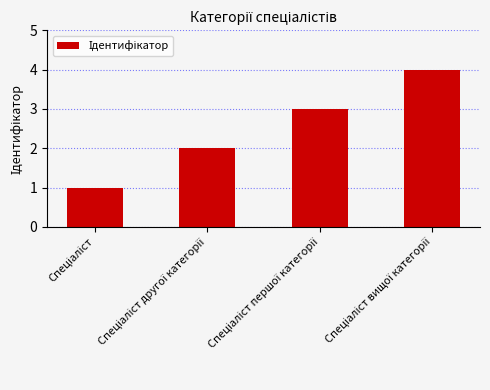

What is the sum of all values?

10